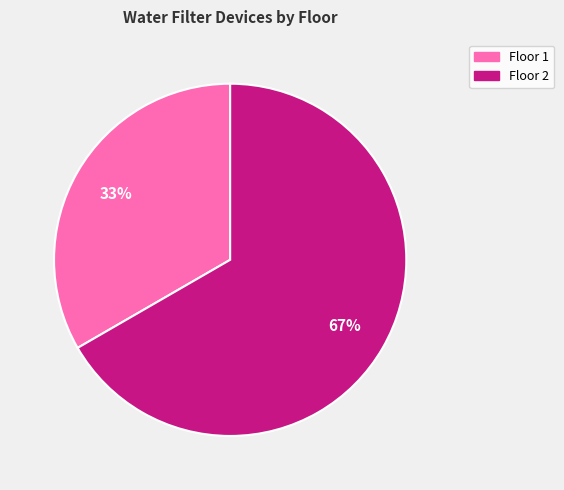

Combined, do Floor 1 and Floor 2 account for over 50%?

Yes